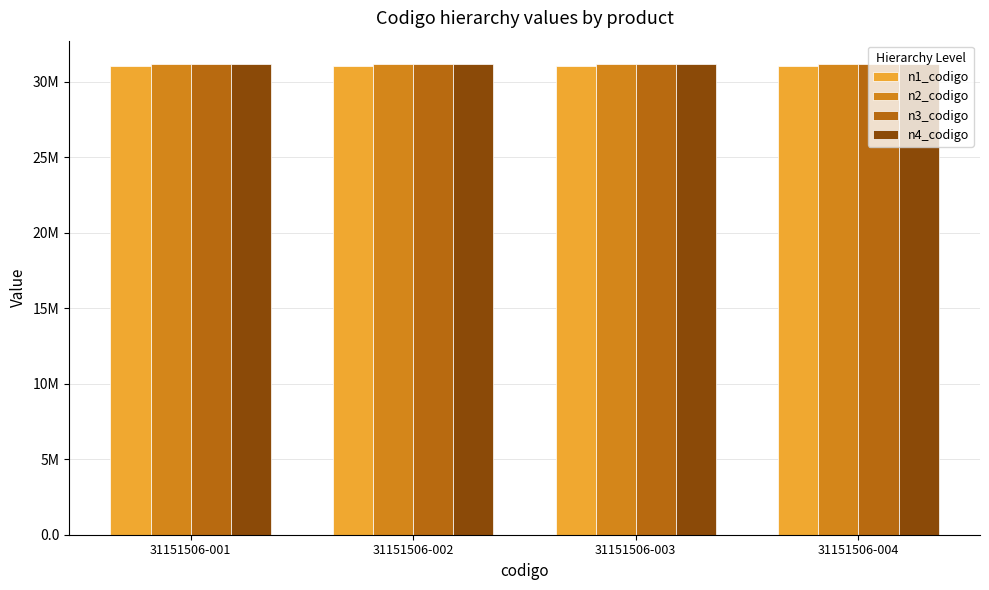

Reading left to right, what are all the values shown in this chart?

n1_codigo: 31000000	31000000	31000000	31000000
n2_codigo: 31150000	31150000	31150000	31150000
n3_codigo: 31151500	31151500	31151500	31151500
n4_codigo: 31151506	31151506	31151506	31151506